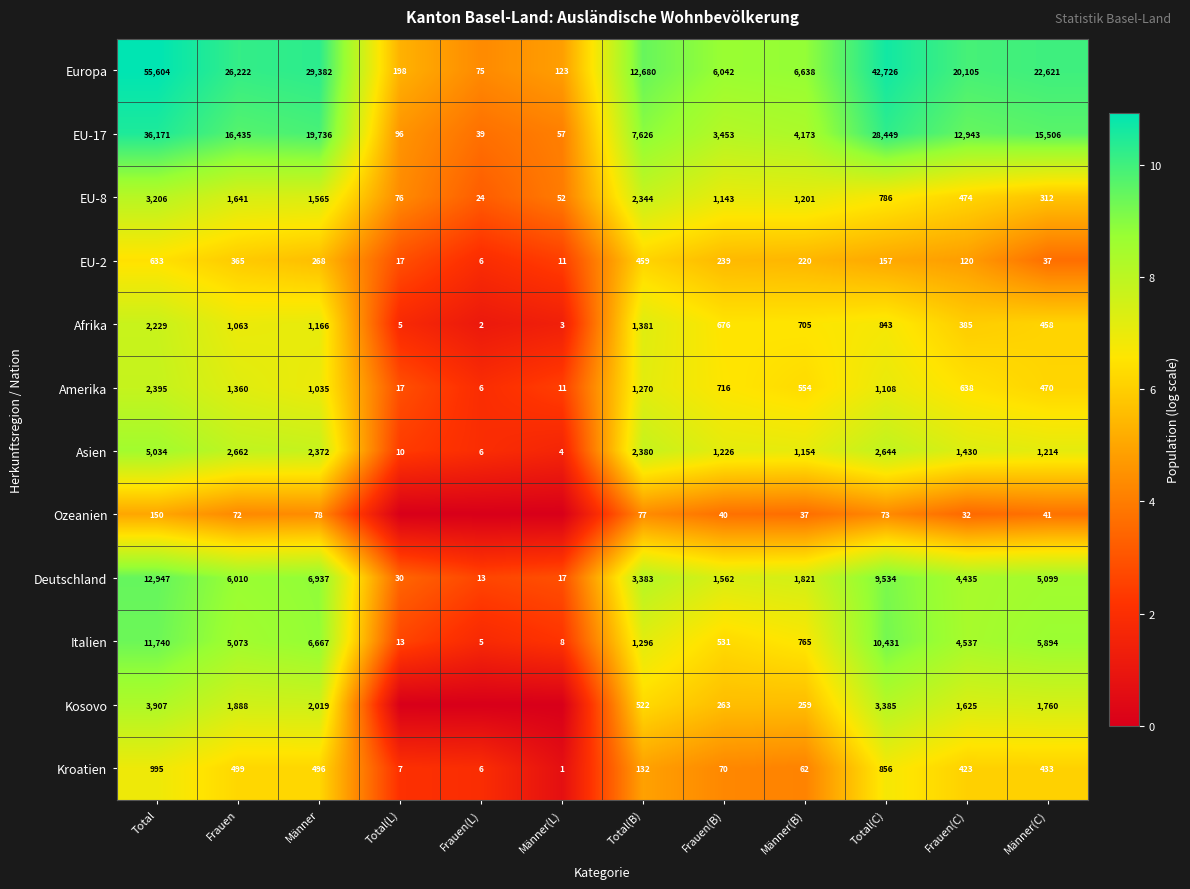

What is the difference between the Europa values at Total(L) and Frauen(B)?

5844